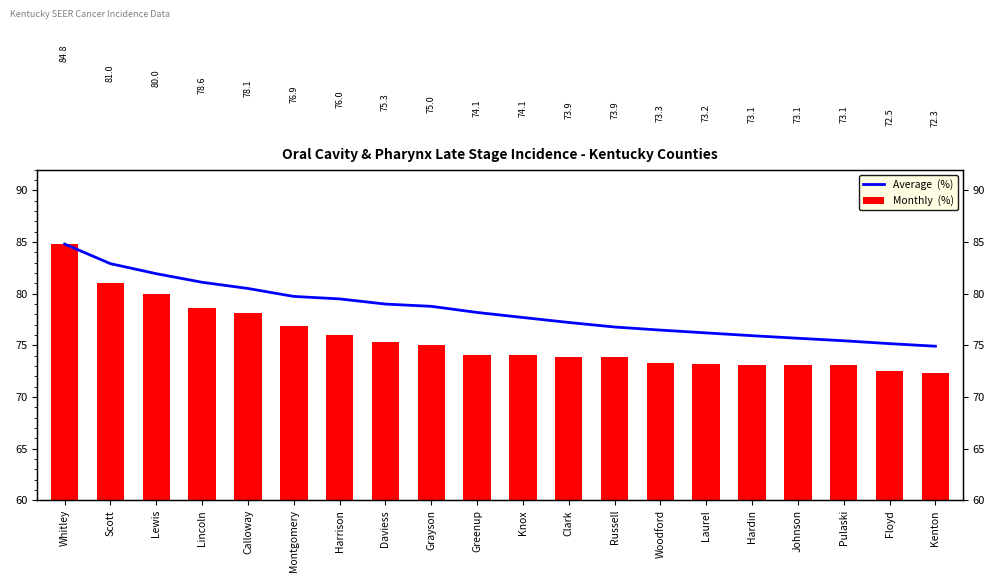

Is it true that Monthly  (%) equals 19.5 at Floyd?

False